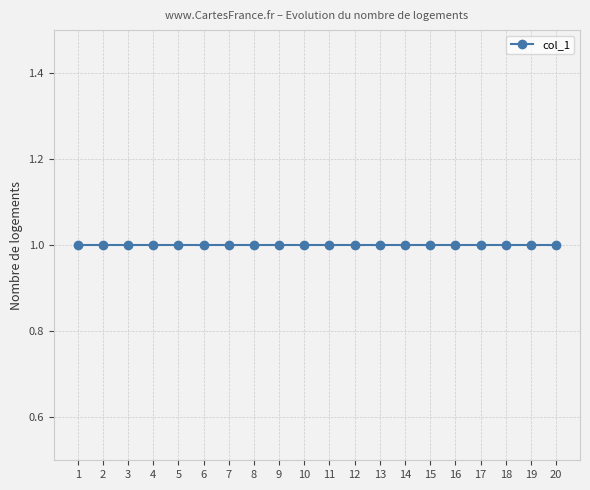

What is the greatest value displayed?

1